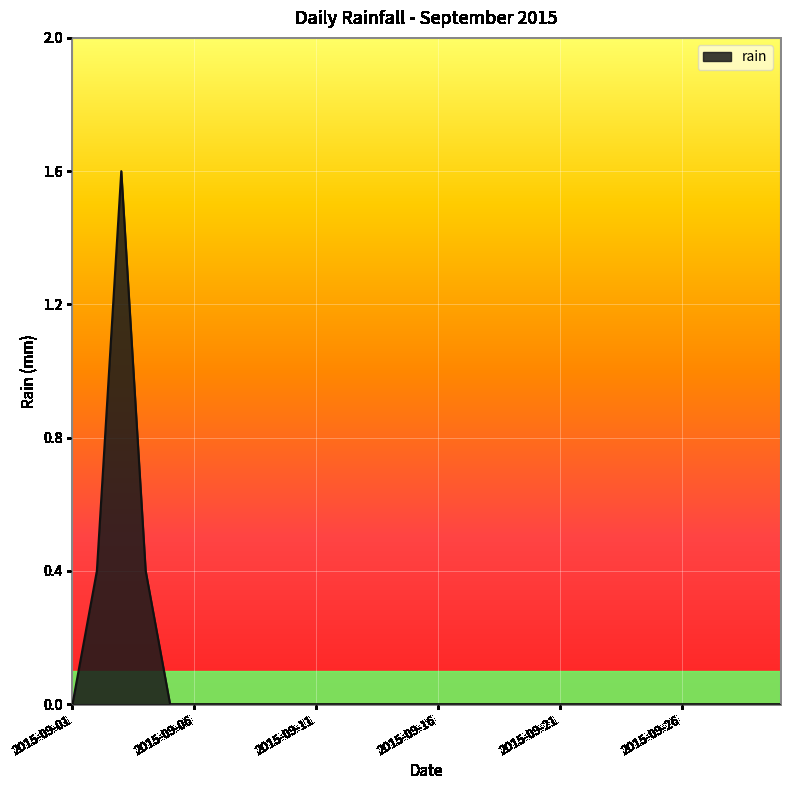

Does the chart have visible grid lines?

Yes